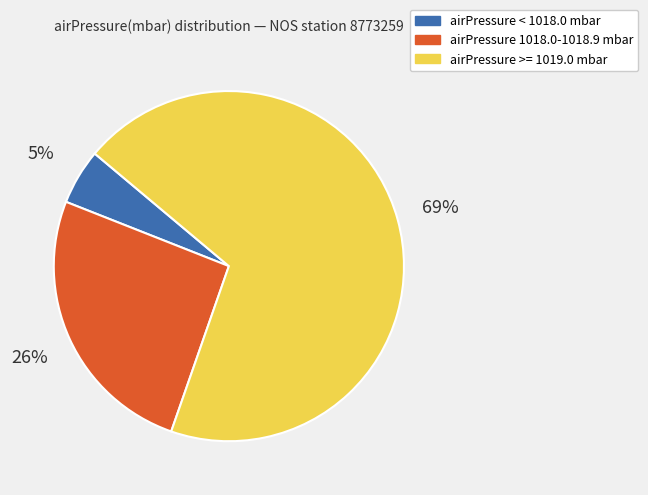

How many segments does this pie chart have?

3